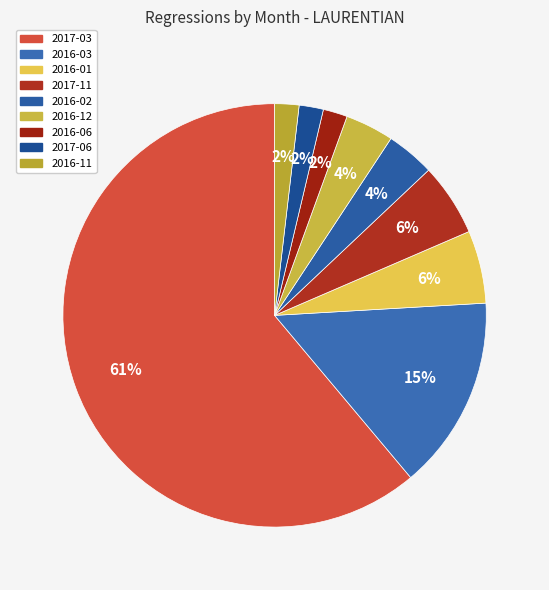

Does 2016-02 represent more than half of the total?

No